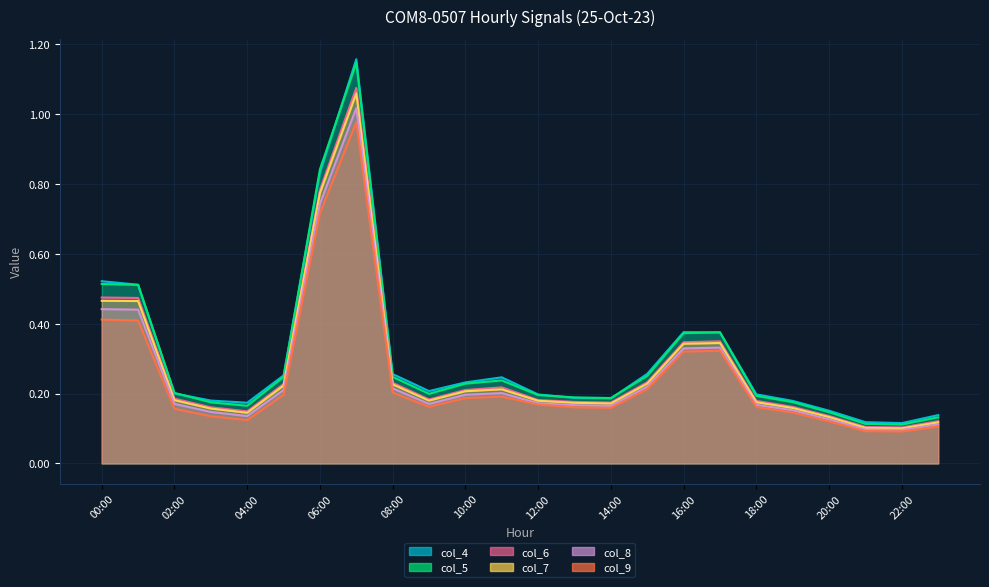

What is the sum of all col_5 values?

7.2